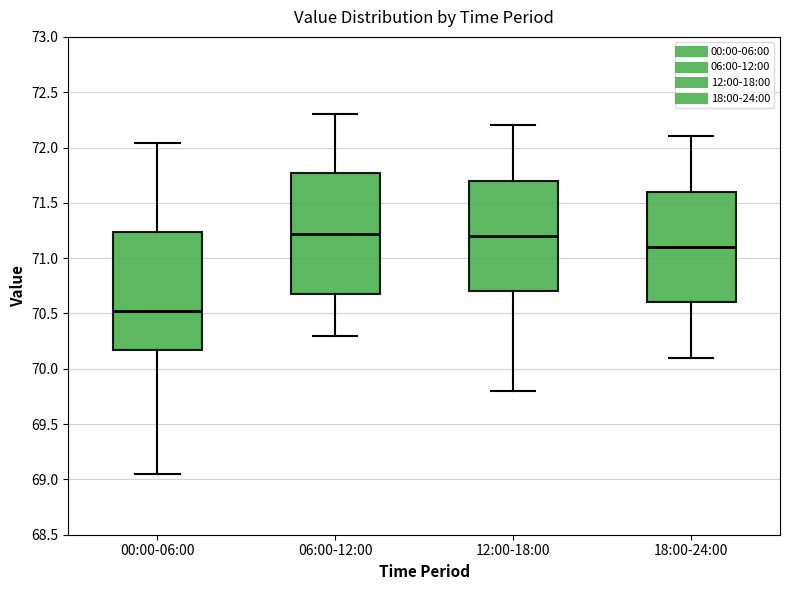

Reading left to right, transcribe this box plot: for each box, give where its median line is, the range the box spans, and where its two whiskers end, as read against the y-axis. The values are not printed on the chart, so give them approximately, as read against the axis.

00:00-06:00: median 70.55, box 70.15 to 71.25, whiskers 69.05 to 72.05
06:00-12:00: median 71.20, box 70.70 to 71.75, whiskers 70.30 to 72.30
12:00-18:00: median 71.20, box 70.70 to 71.70, whiskers 69.80 to 72.20
18:00-24:00: median 71.10, box 70.60 to 71.60, whiskers 70.10 to 72.10